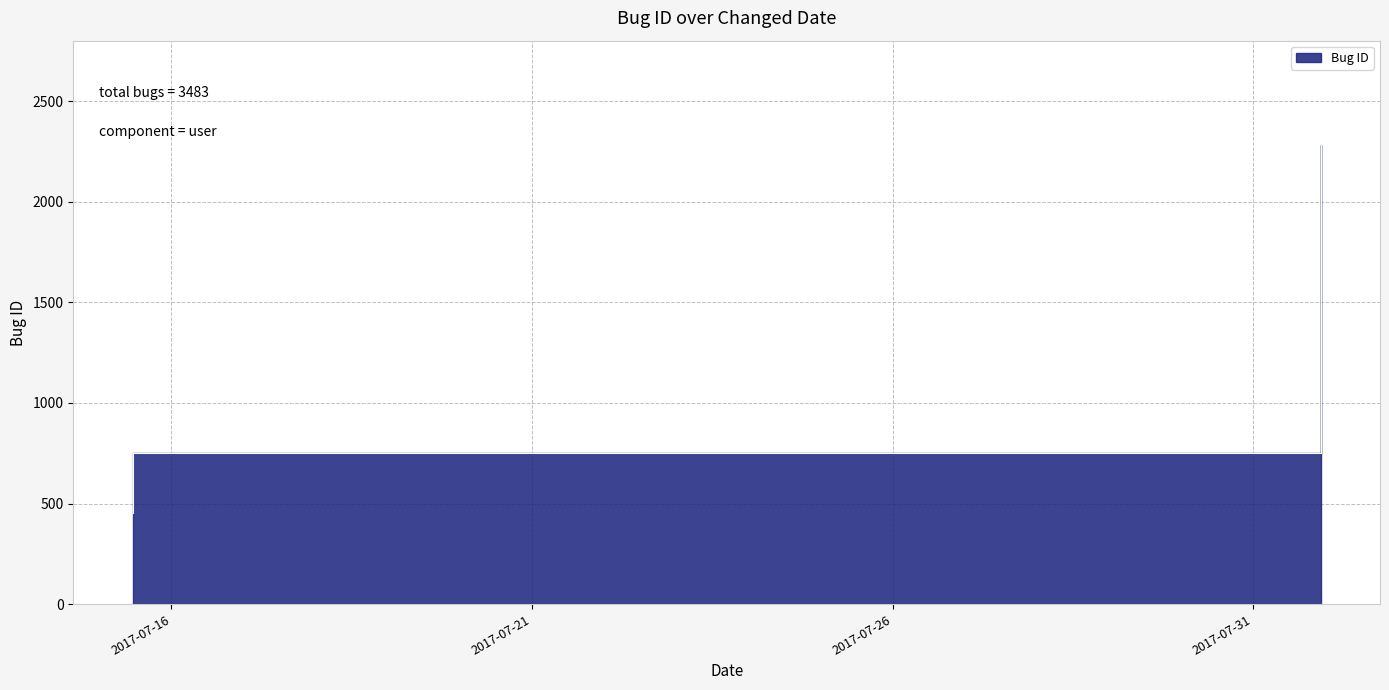

At which label does the data first exceed 751?

2017-07-31